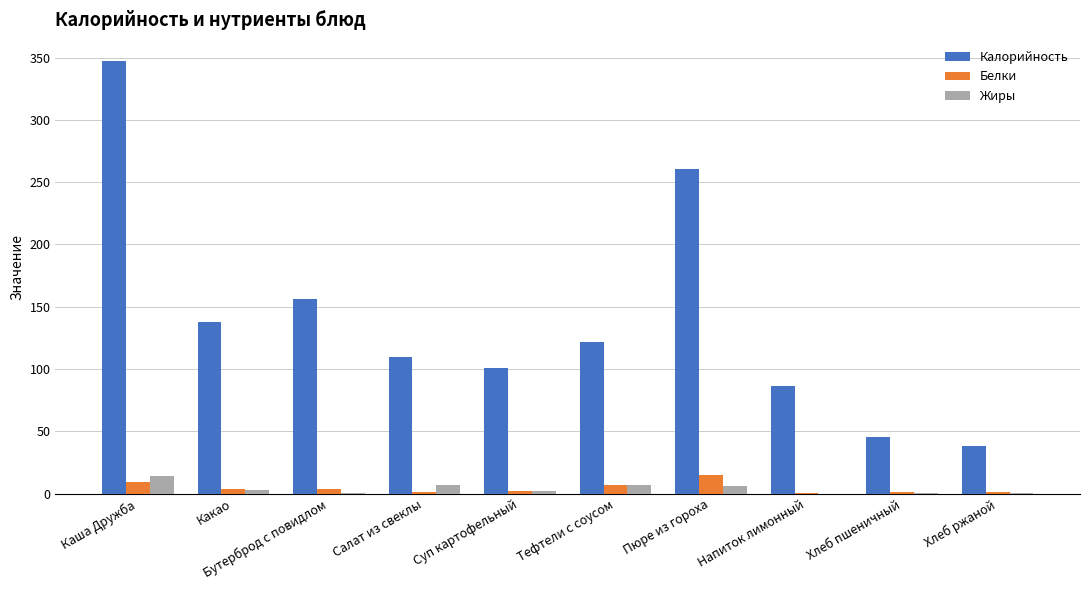

The value of Жиры at Хлеб ржаной is 0.2. True or false?

True